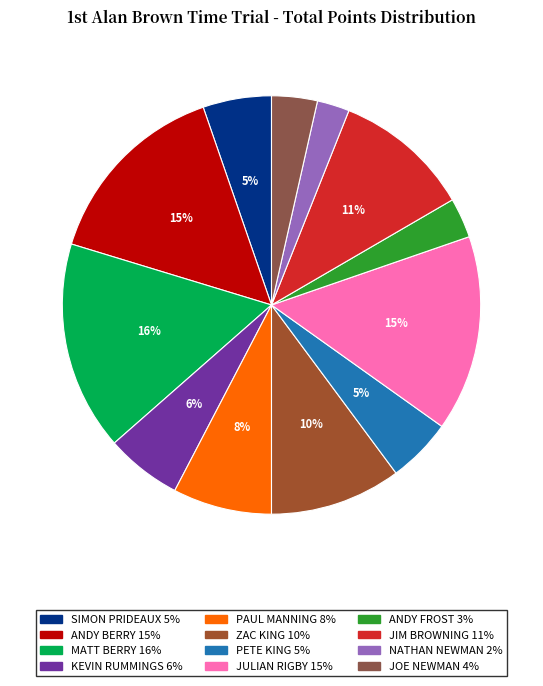

Rank the categories by value from lowest to highest.

NATHAN NEWMAN, ANDY FROST, JOE NEWMAN, PETE KING, SIMON PRIDEAUX, KEVIN RUMMINGS, PAUL MANNING, ZAC KING, JIM BROWNING, ANDY BERRY, JULIAN RIGBY, MATT BERRY